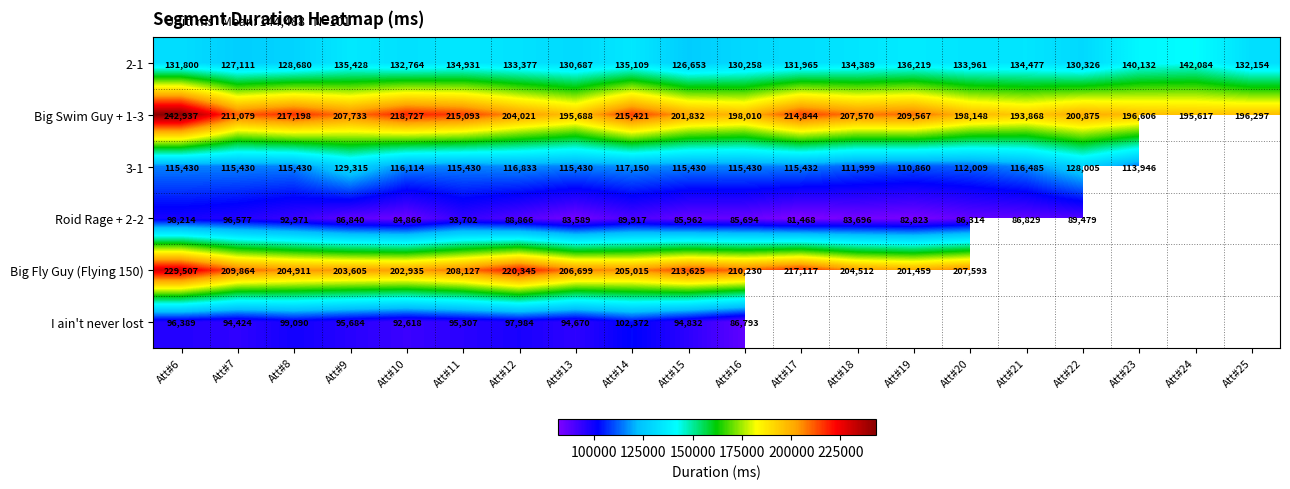

Which has a higher value, Att#21 or Att#17?

Att#21